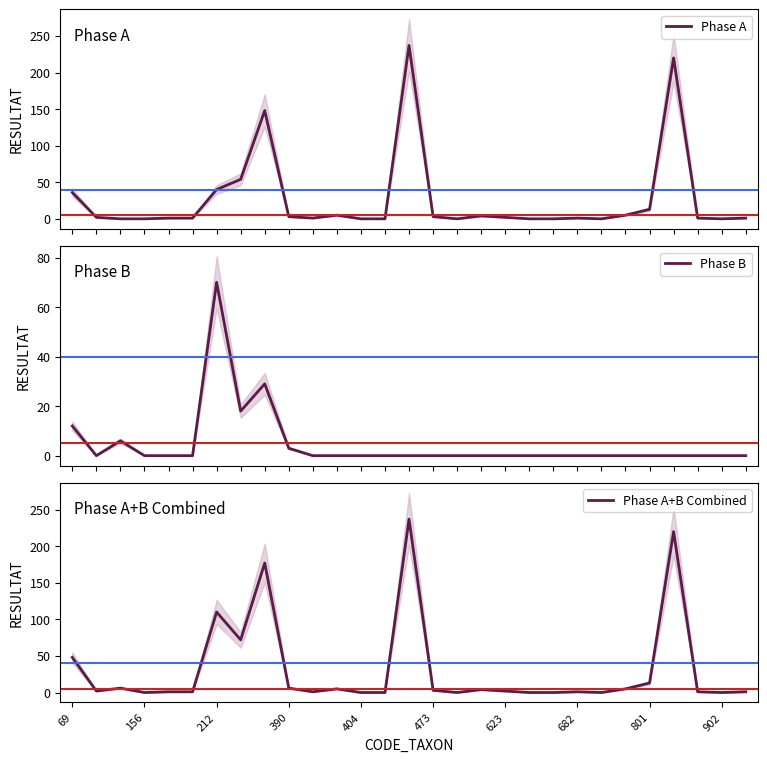

At how many categories does at least one series exceed 221?

1